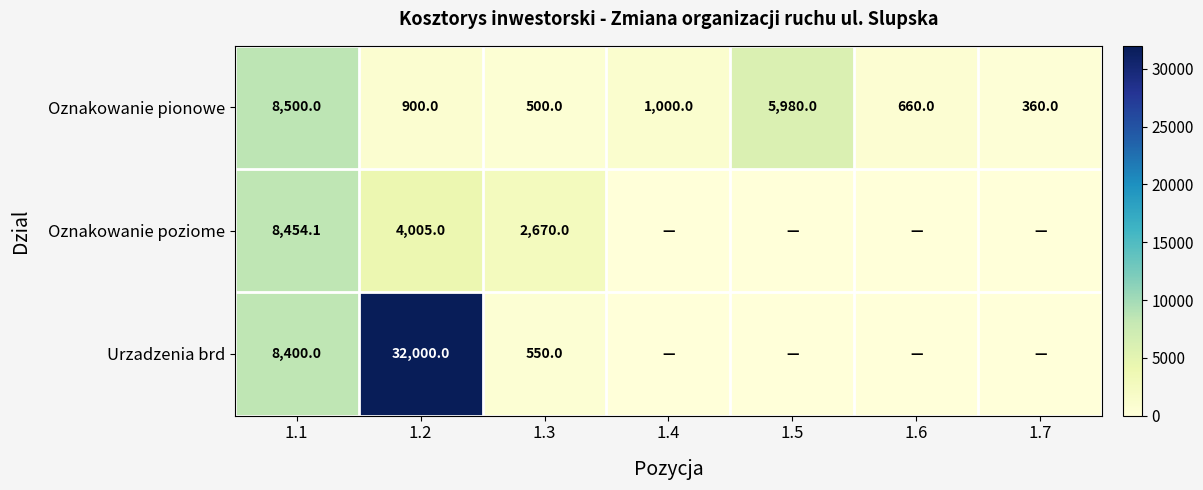

What is the lowest value of the Oznakowanie pionowe series?

360.0